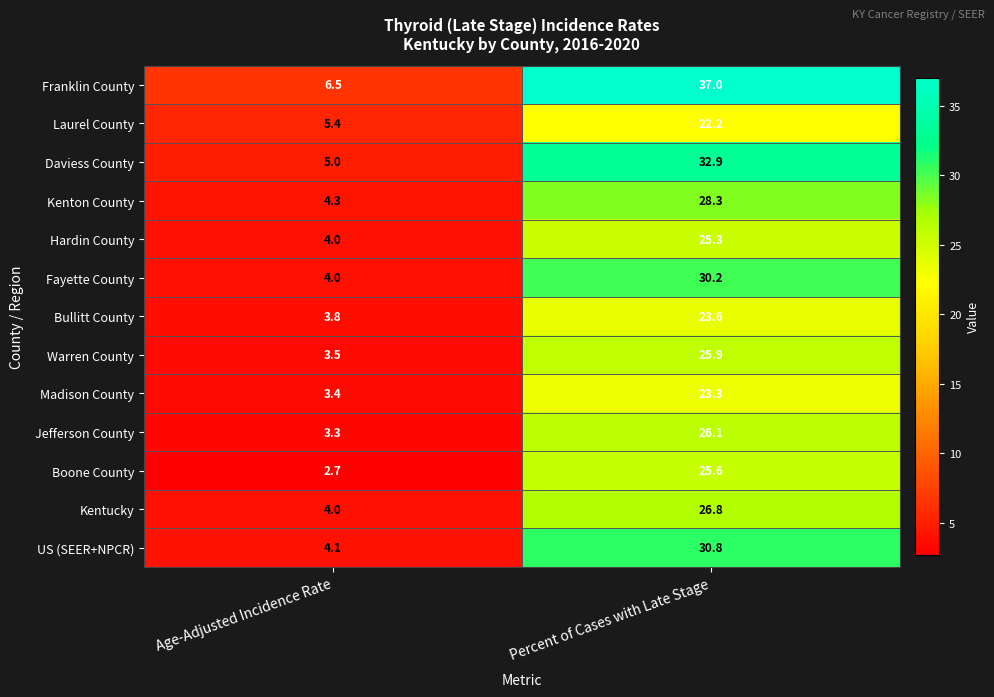

True or false: Kenton County has a value of 5.7 at Age-Adjusted Incidence Rate.

False